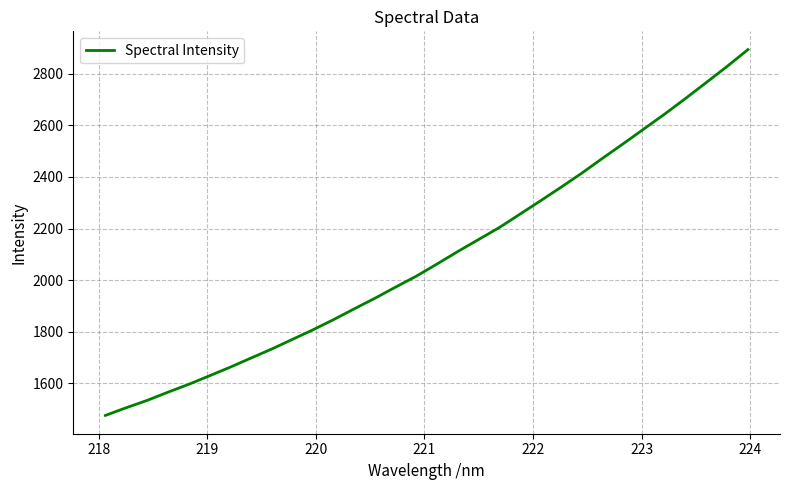

What is the greatest value displayed?

2894.0